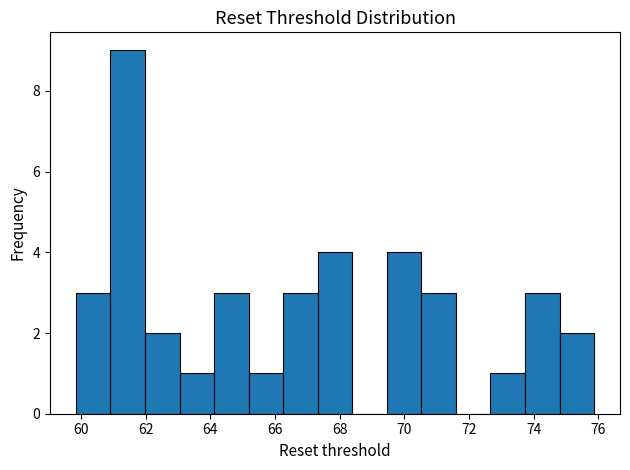

Reading left to right, list every bar in this chart as the range it spans on the x-axis followed by its height. Neither the bar edges nor the heights are printed on the chart, so give them approximately, as read against the axes.

59.8 to 61.0: 3
61.0 to 62.0: 9
62.0 to 63.0: 2
63.0 to 64.2: 1
64.2 to 65.2: 3
65.2 to 66.2: 1
66.2 to 67.4: 3
67.4 to 68.4: 4
68.4 to 69.4: 0
69.4 to 70.6: 4
70.6 to 71.6: 3
71.6 to 72.6: 0
72.6 to 73.8: 1
73.8 to 74.8: 3
74.8 to 75.8: 2